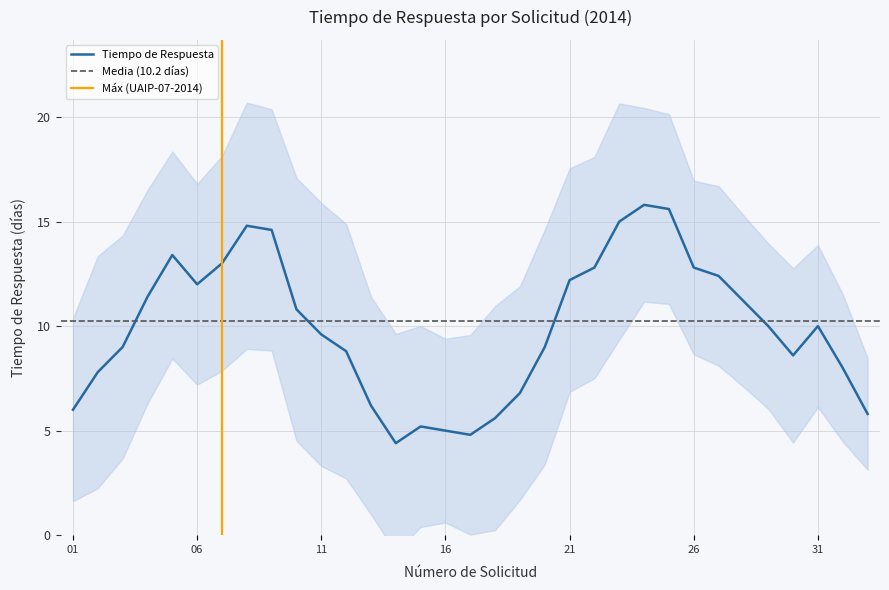

The value of Tiempo de Respuesta at 26 is 5.9. True or false?

False